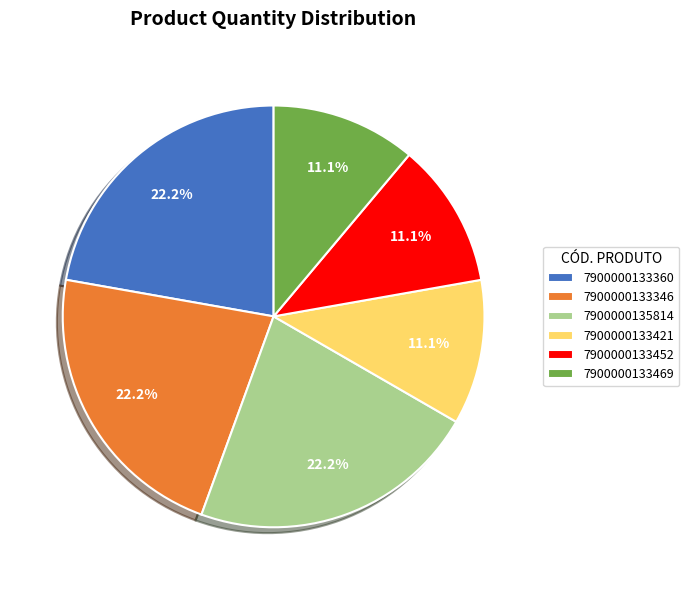

Approximately how many times larger is the value at 7900000133469 compared to 7900000133346?

0.5